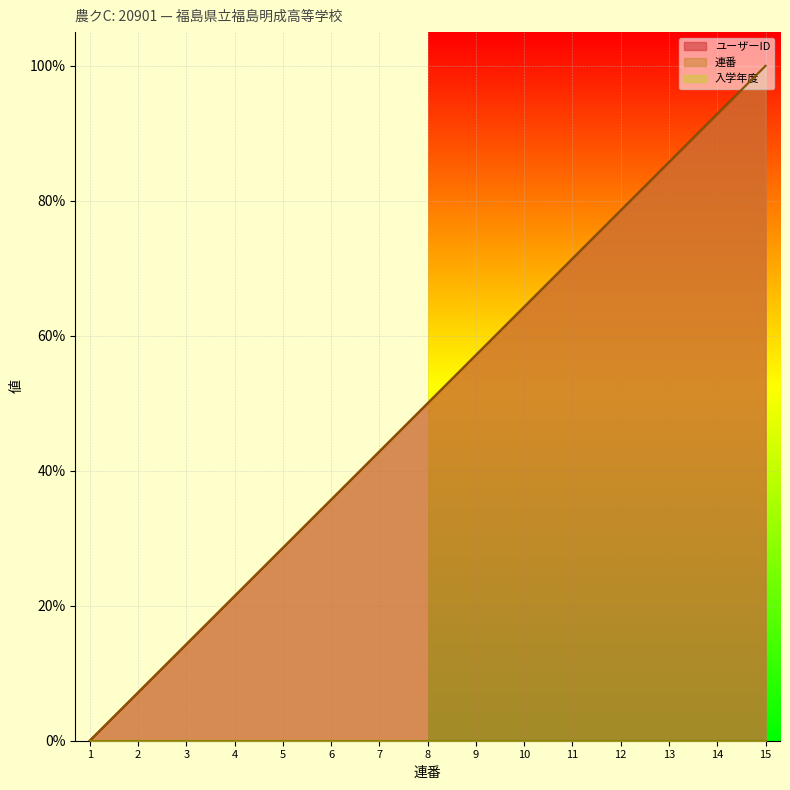

What is the sum of all 連番 values?

7.5